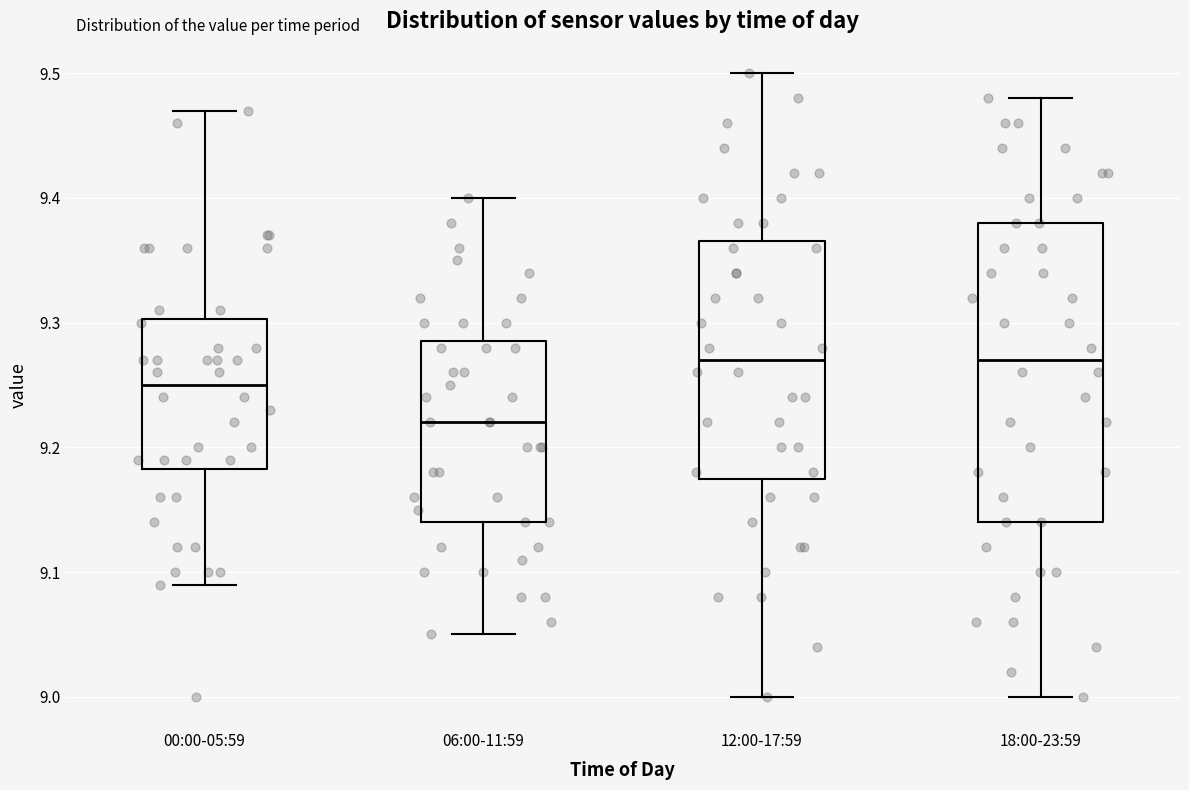

Where does the median line of the box for 06:00-11:59 sit on the y-axis? The values are not printed on the chart, so give them approximately, as read against the axis.

9.22